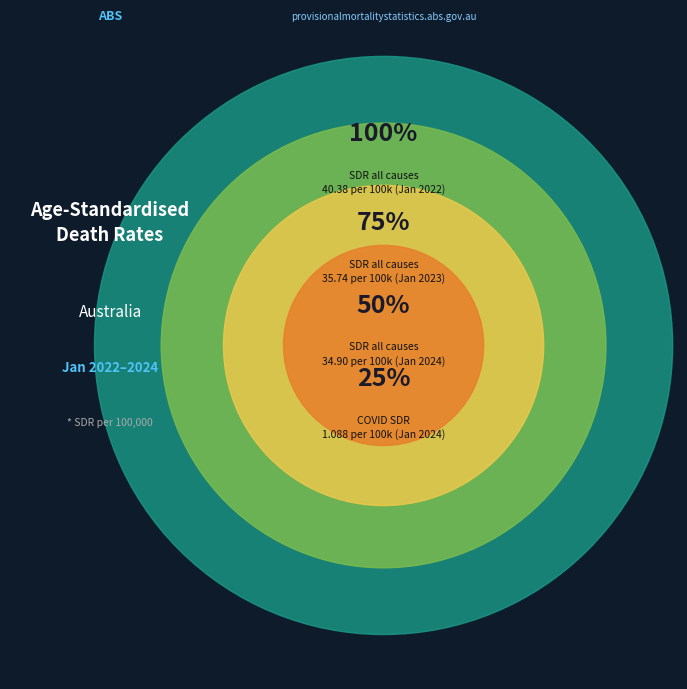

The COVID-19 2023 slice represents 1% of the pie. True or false?

False